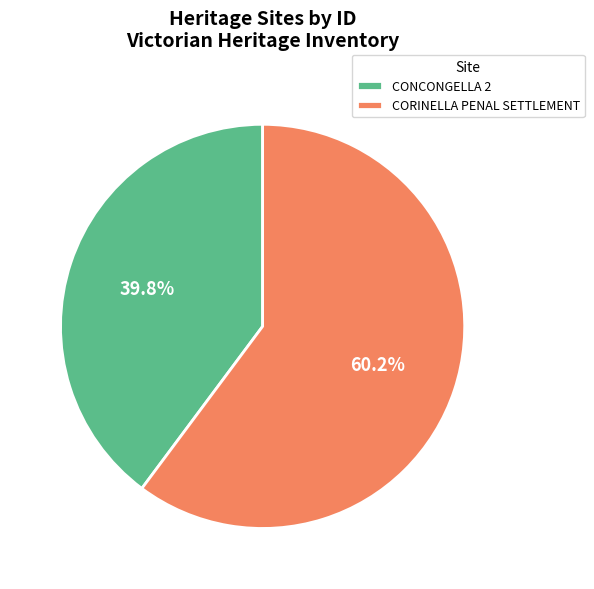

Do CORINELLA PENAL SETTLEMENT and CONCONGELLA 2 together represent more than half of the pie?

Yes